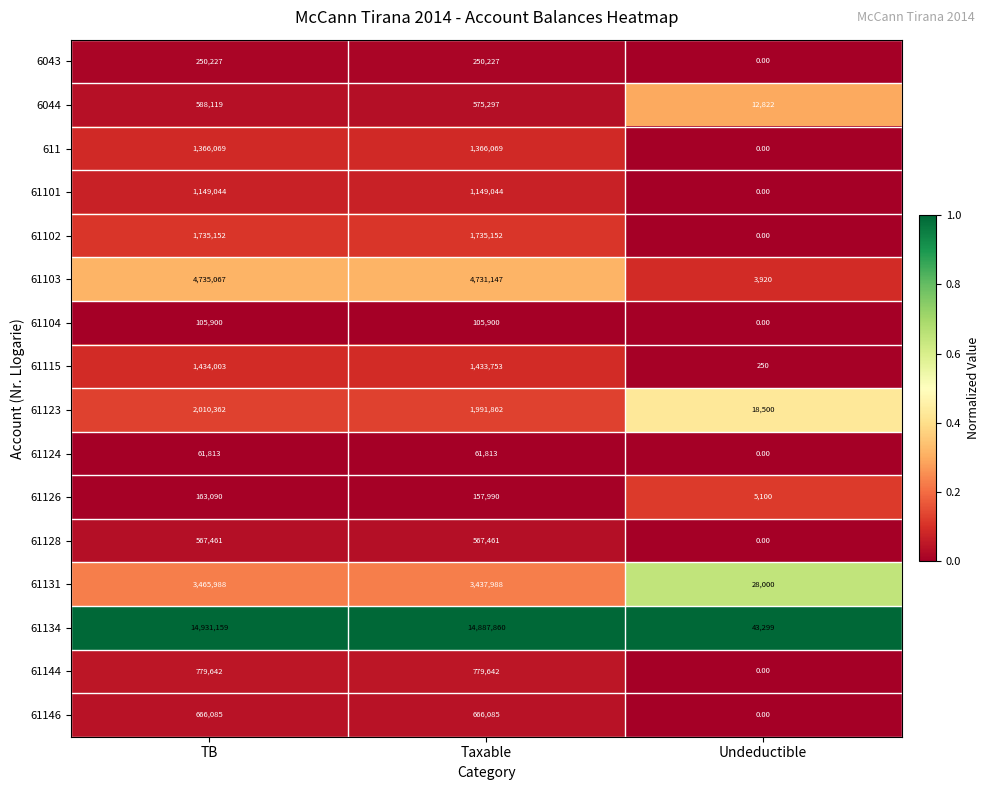

At which label does 61128 reach its minimum?

Undeductible